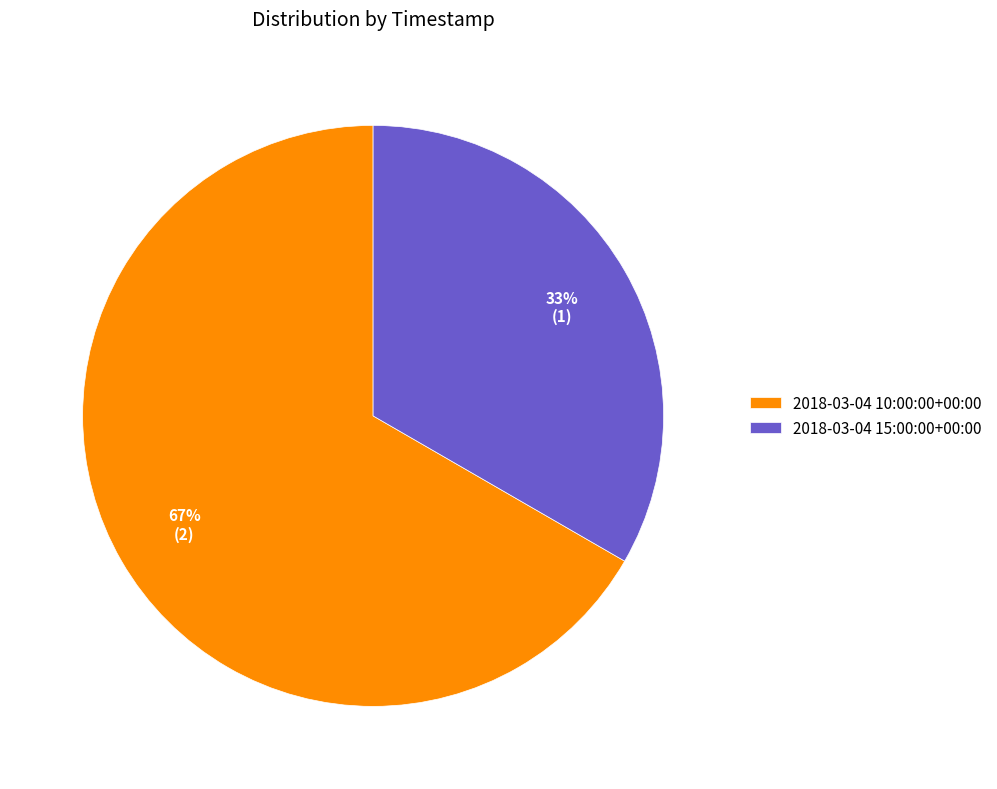

Rank the categories by value from lowest to highest.

2018-03-04 15:00:00+00:00, 2018-03-04 10:00:00+00:00